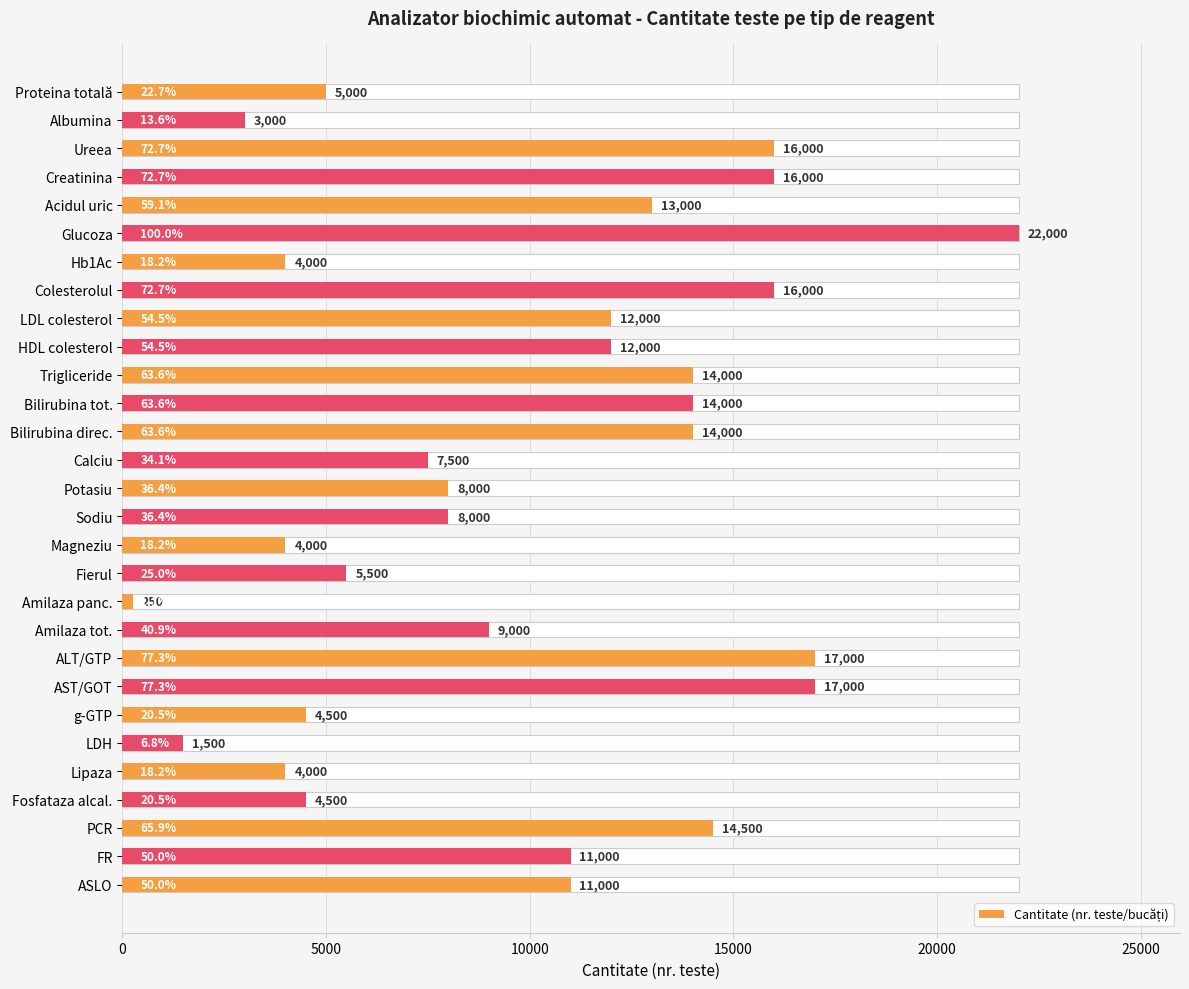

What is the difference between the maximum and minimum values?

21750